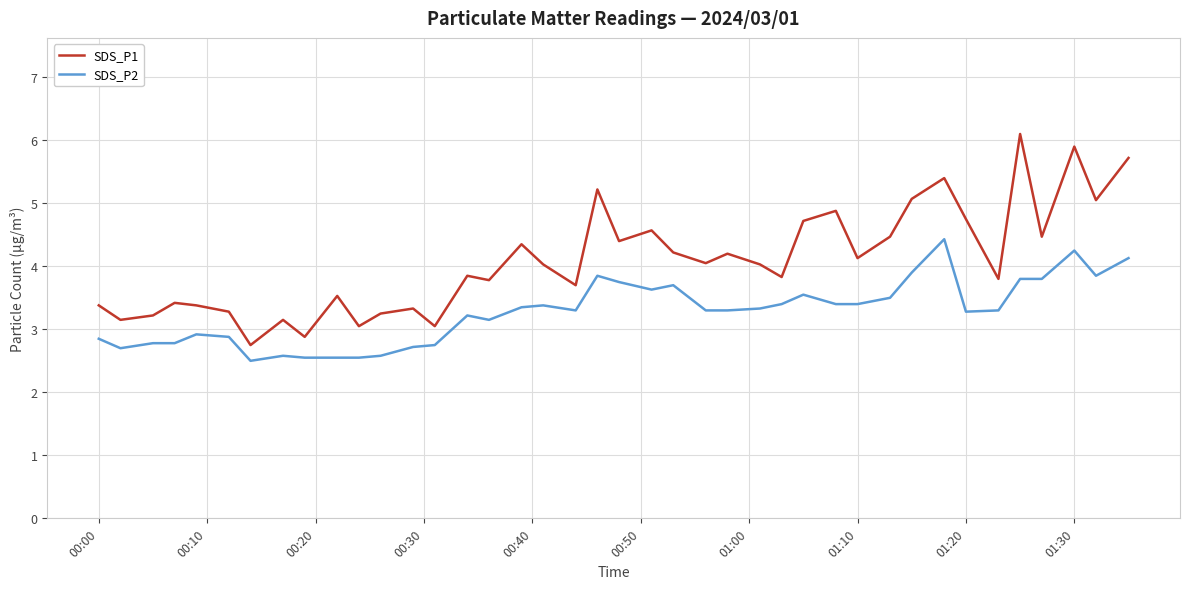

What is the lowest value of the SDS_P1 series?

2.8